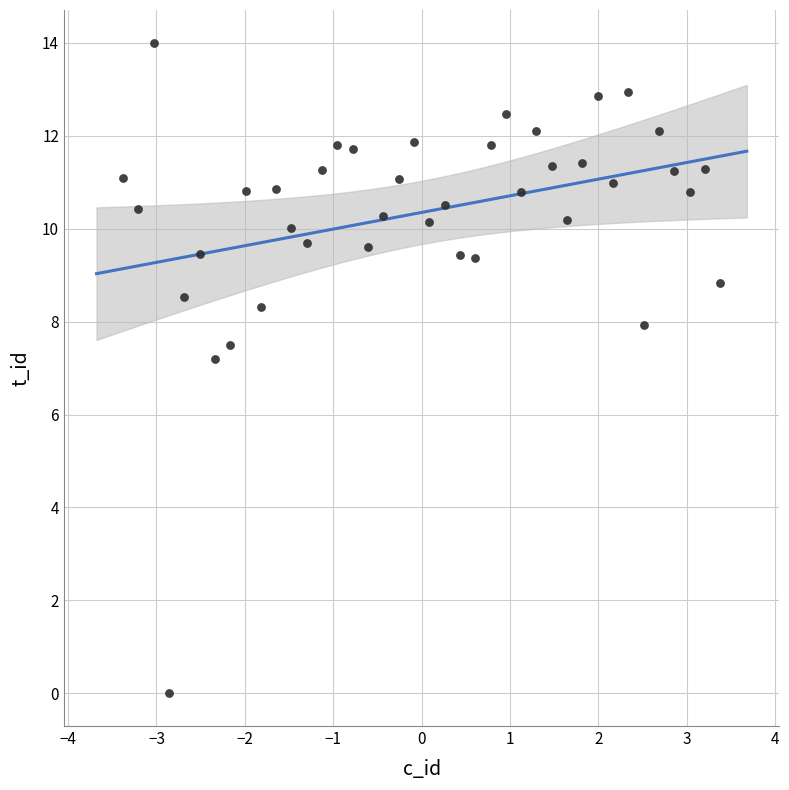

What is the range of Y values (max minus min)?

14.0